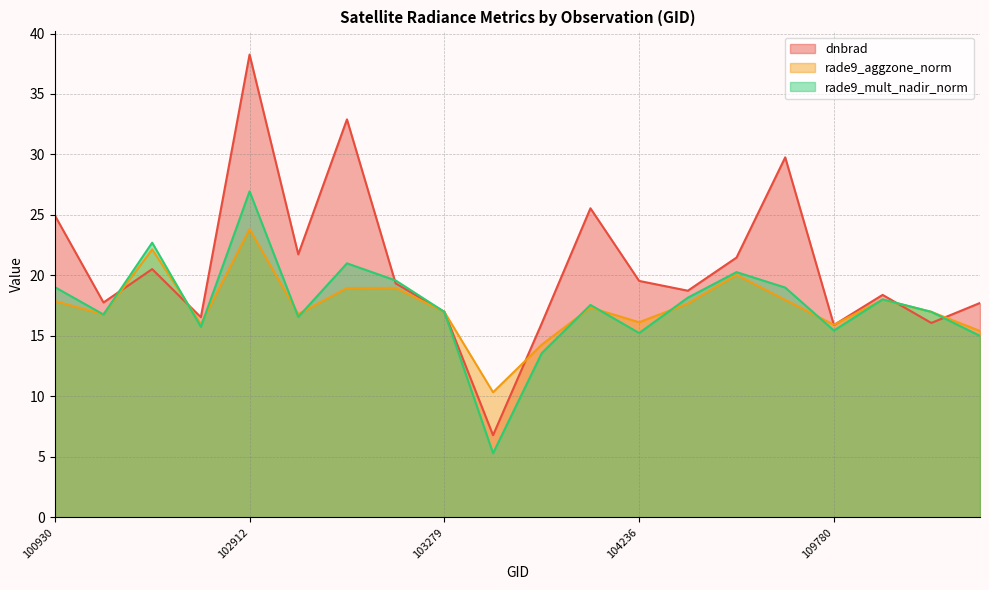

How many interior local valleys does the dnbrad series have?

7